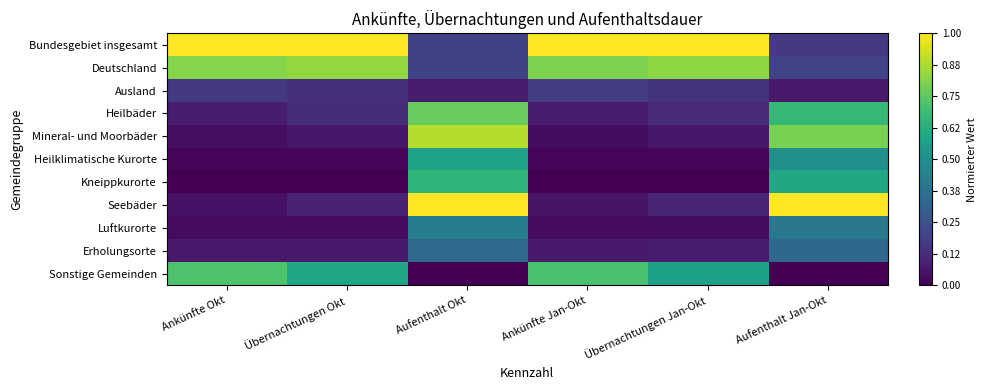

How many categories are shown in the chart?

6